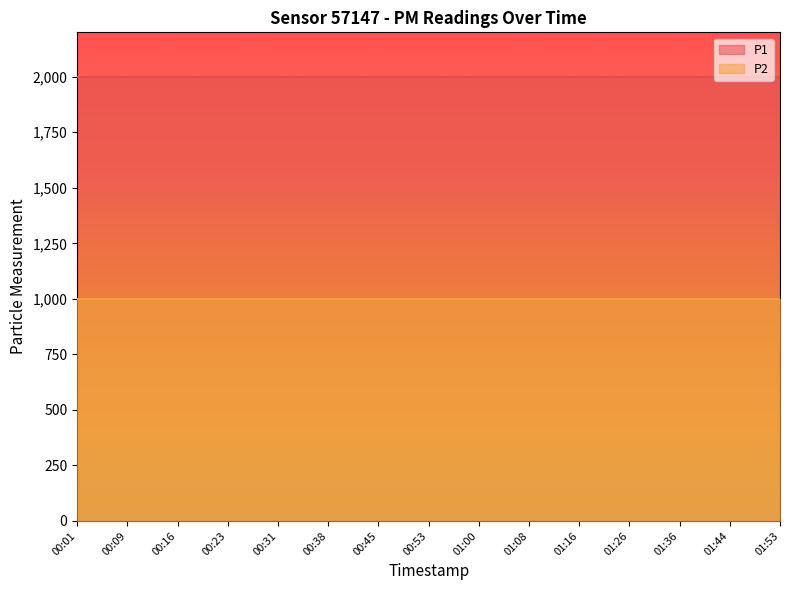

What is the label of the 4th point from the right?

01:26